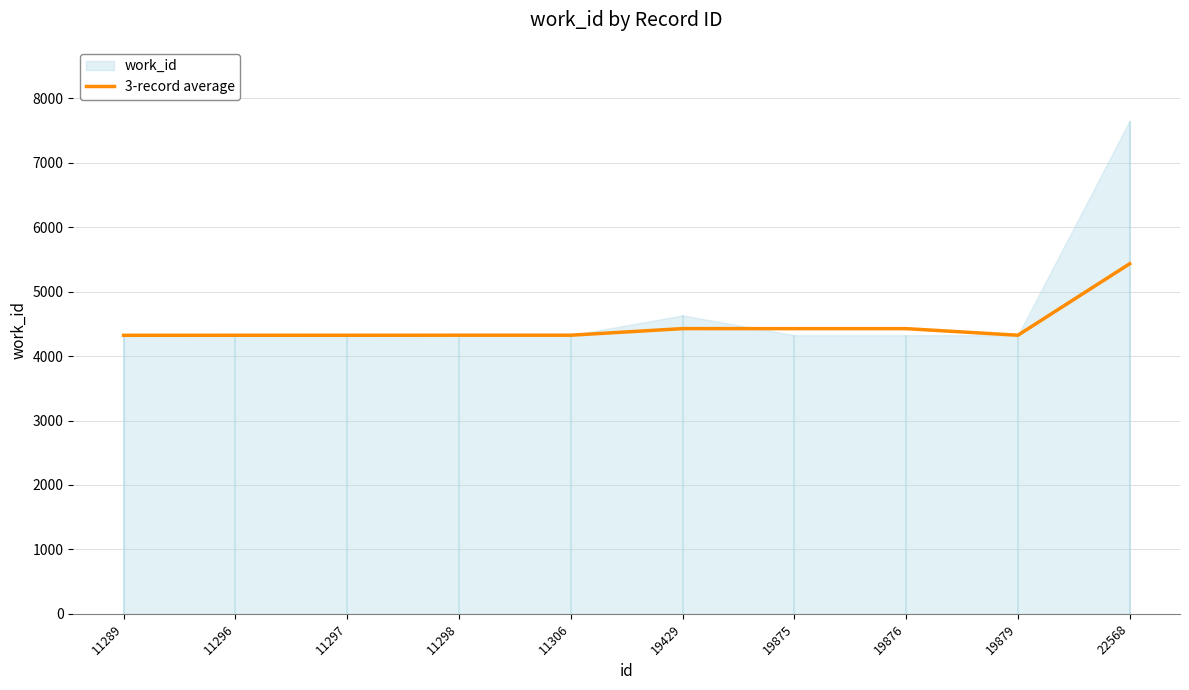

What value does the data have at 11296?

4323.5